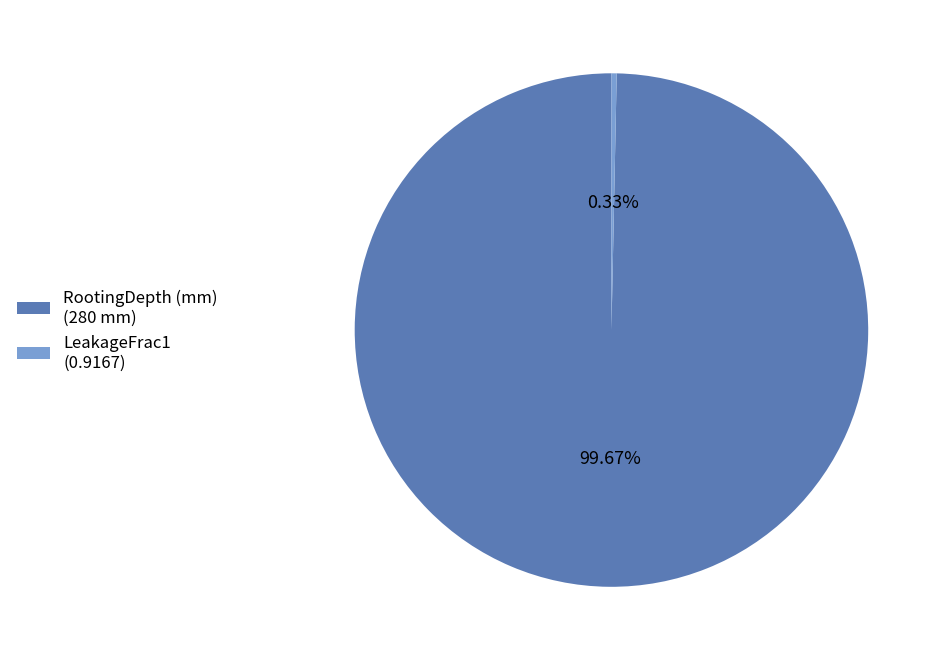

Does any single category account for the majority?

Yes